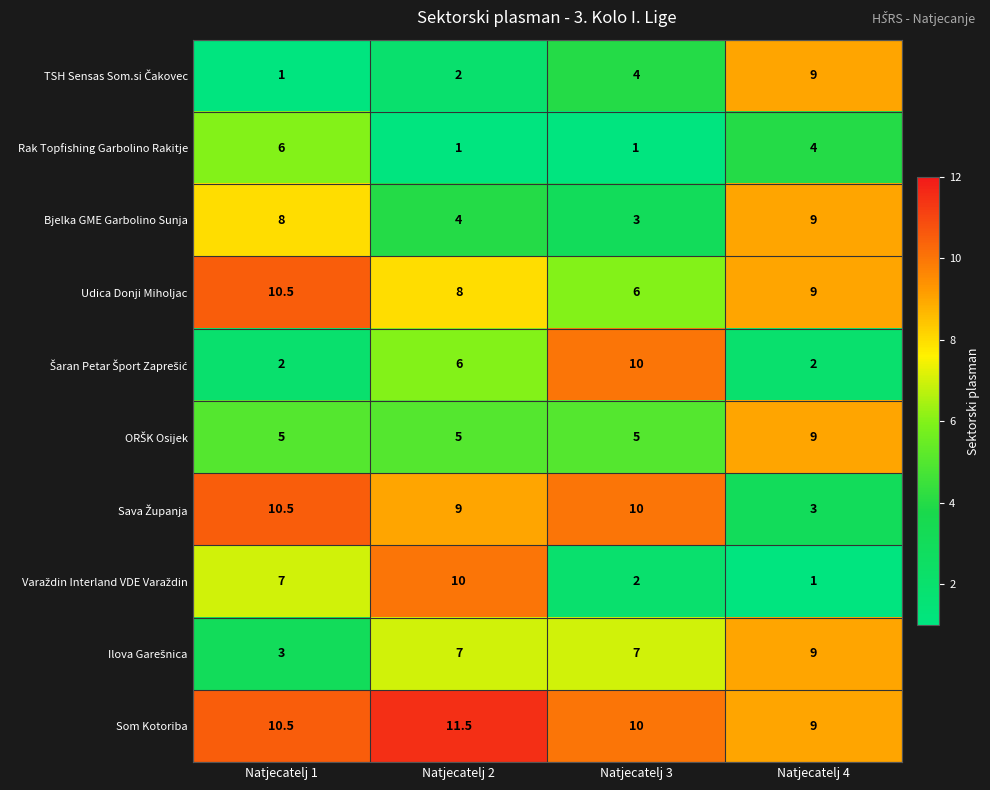

How many Bjelka GME Garbolino Sunja values are between 4 and 9?

3